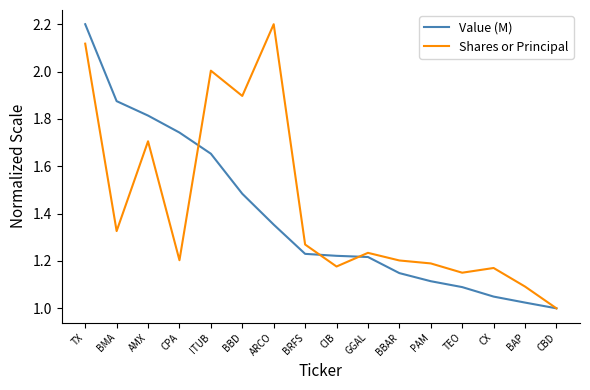

Does the chart display data point markers on the line(s)?

No